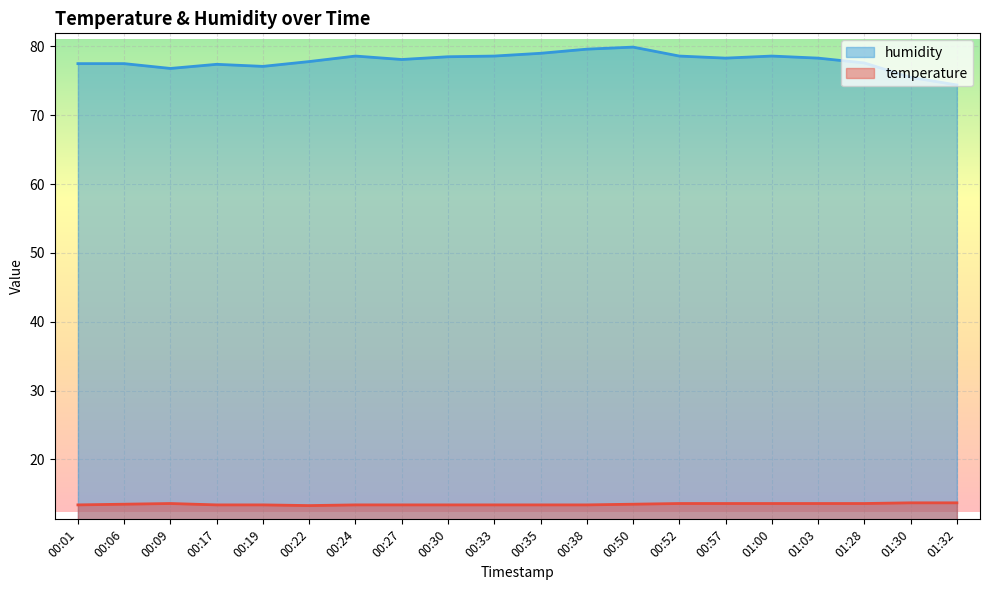

At which category does humidity reach its first local valley?

00:09